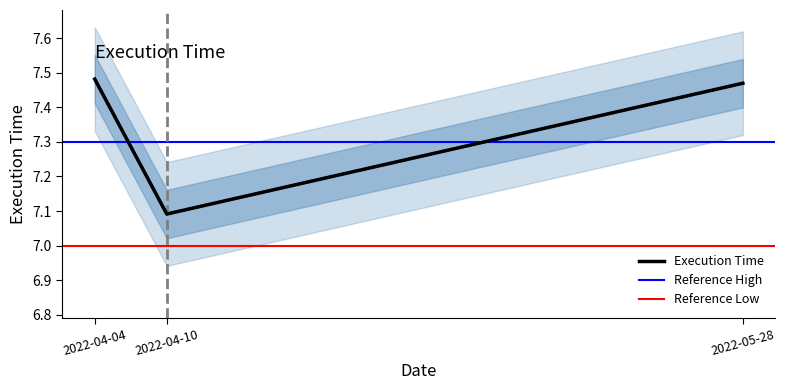

What is the value of the Execution Time point at the 2nd from the left?

7.1